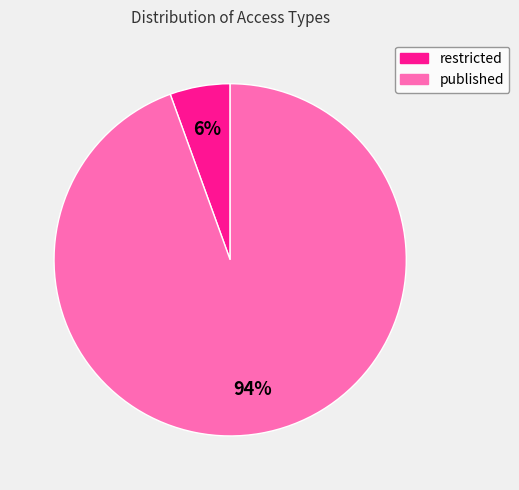

Between restricted and published, which is larger?

published